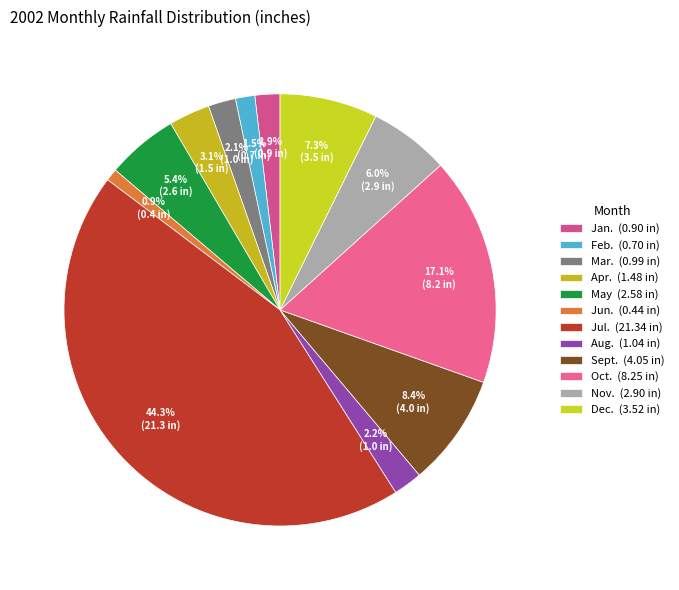

Does any single category account for the majority?

No